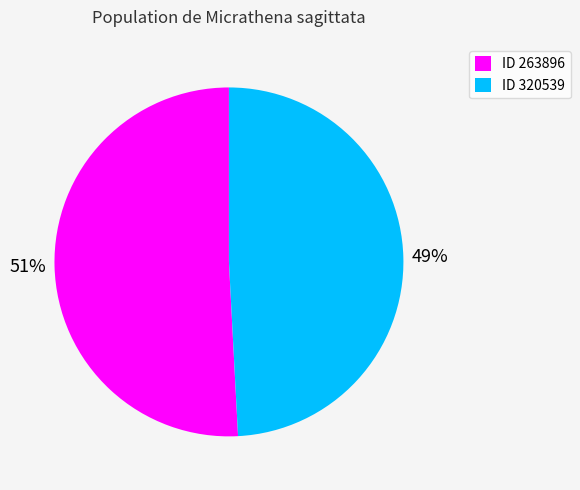

Between ID 320539 and ID 263896, which is larger?

ID 263896